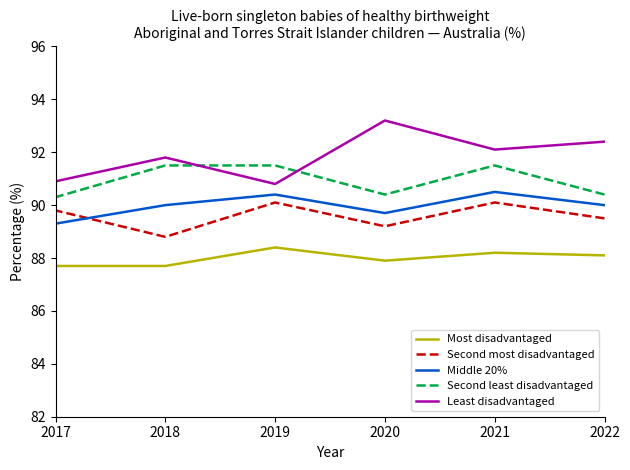

How many distinct data groups are displayed?

5